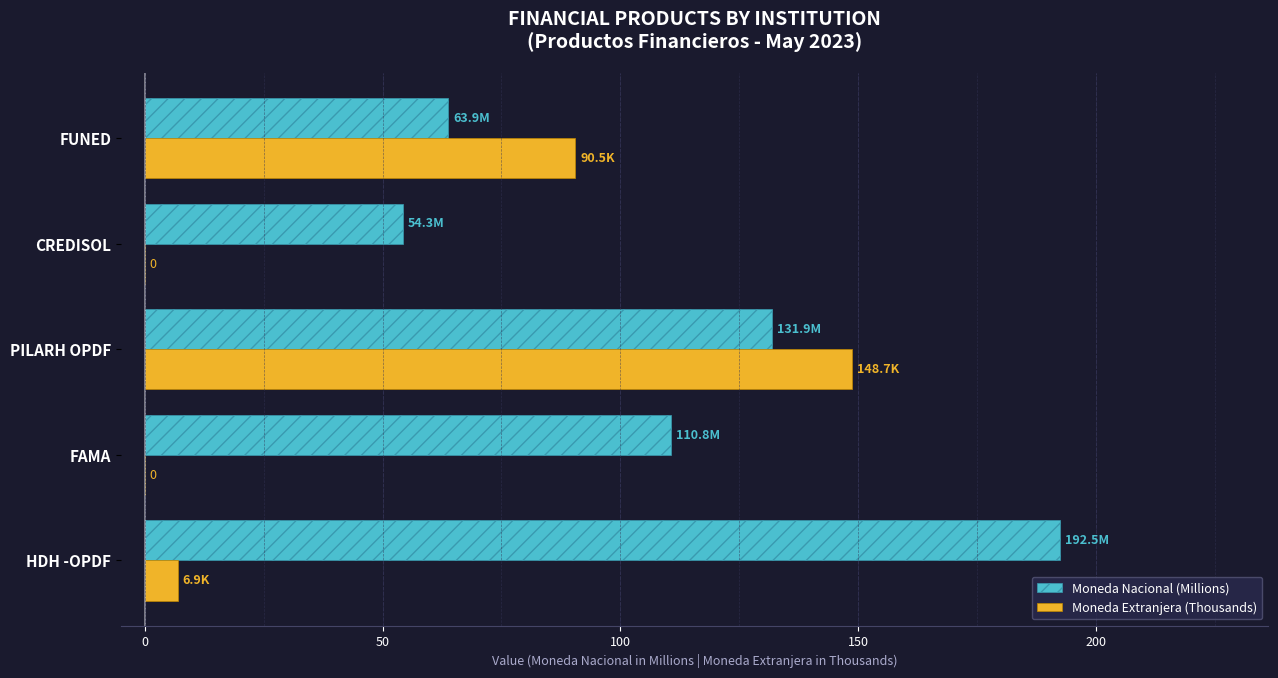

Is it true that Moneda Nacional (Millions) equals 84.3 at FUNED?

False